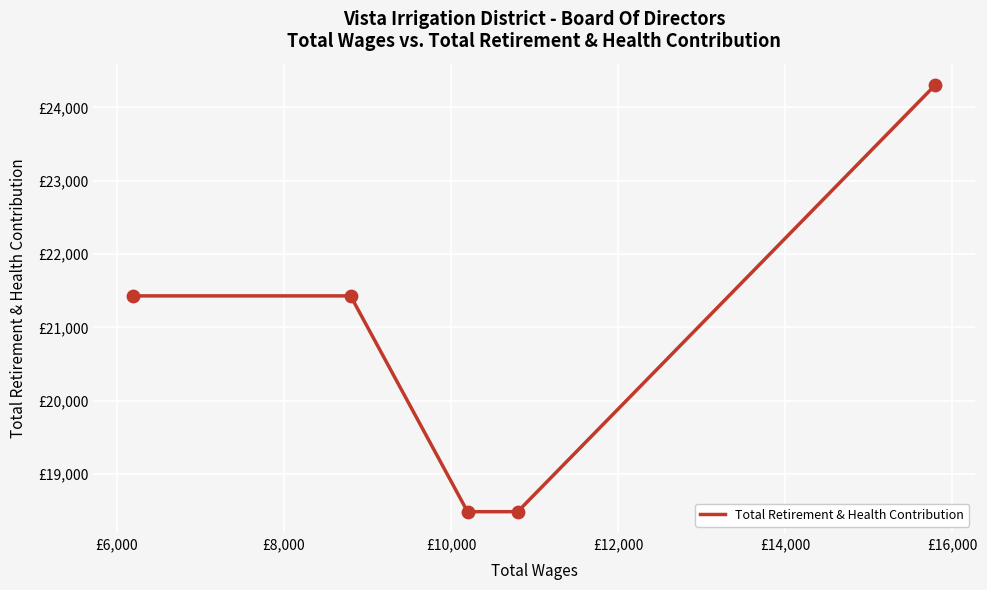

Does the chart have visible grid lines?

Yes